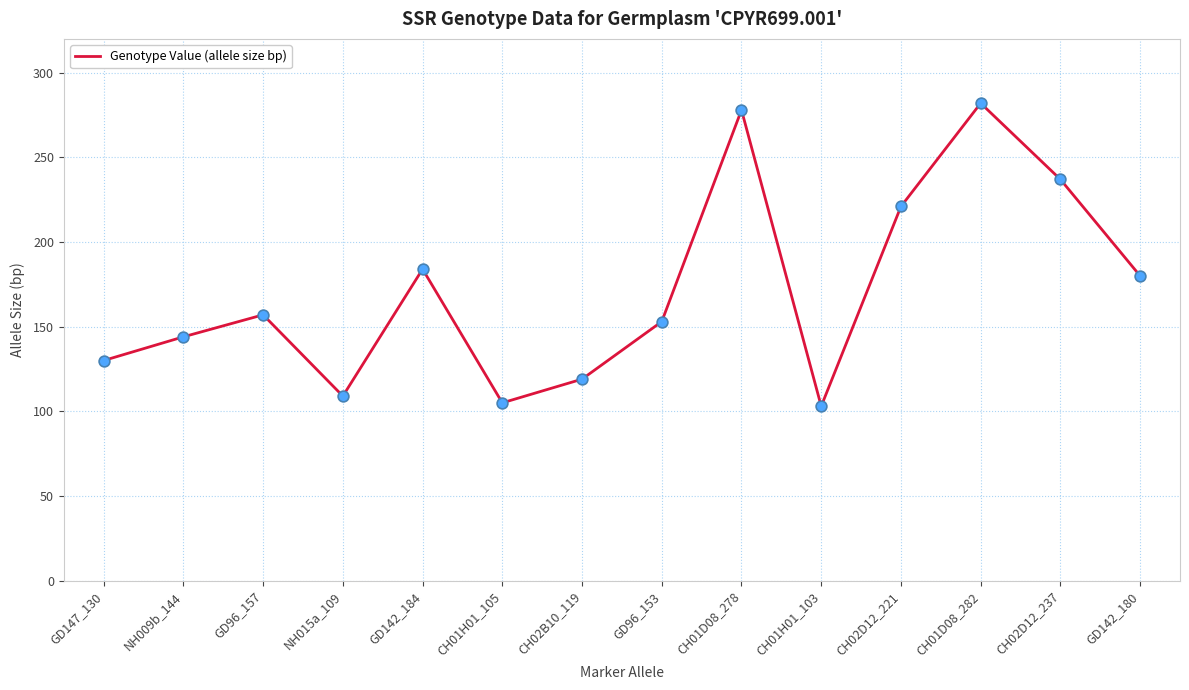

Approximately how many times larger is the value at NH009b_144 compared to CH02D12_237?

0.6